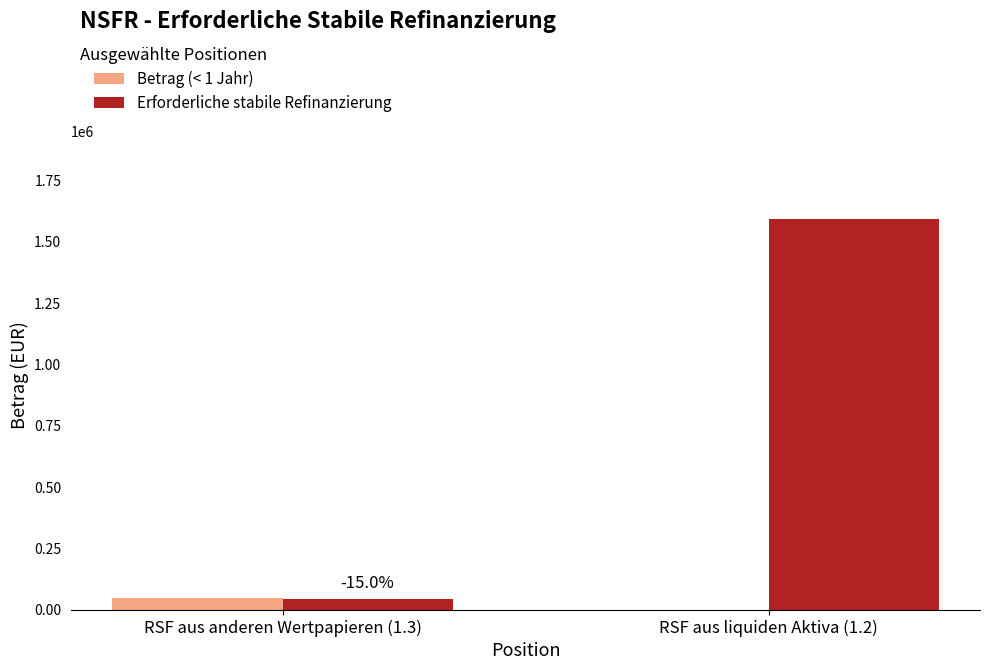

The value of Erforderliche stabile Refinanzierung at RSF aus liquiden Aktiva (1.2) is 1591457.0. True or false?

True